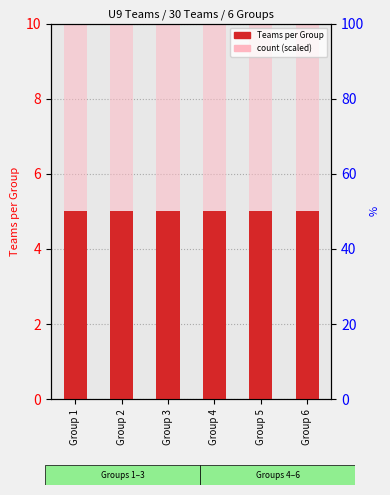

Rank the series by their average value, from highest to lowest.

count (scaled), Teams per Group